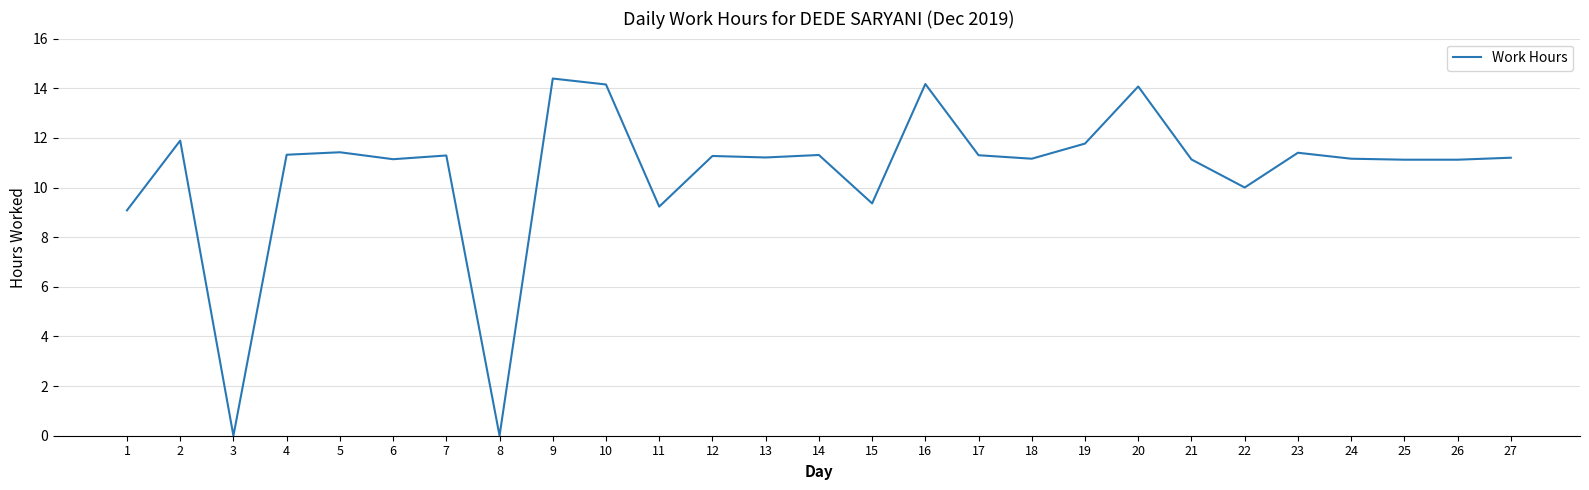

The chart shows a value of 3.0 at 24. True or false?

False